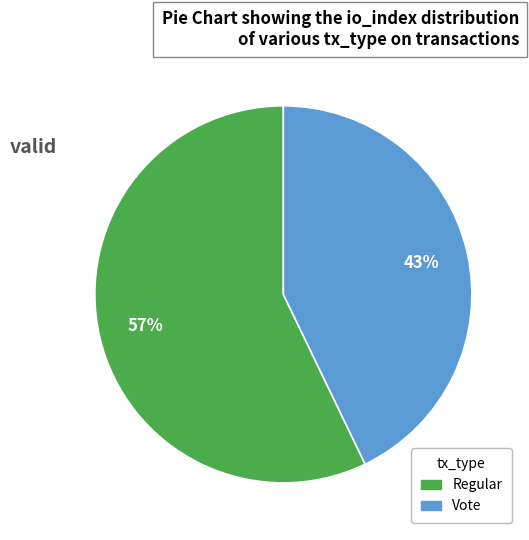

Rank the categories by value from highest to lowest.

Regular, Vote